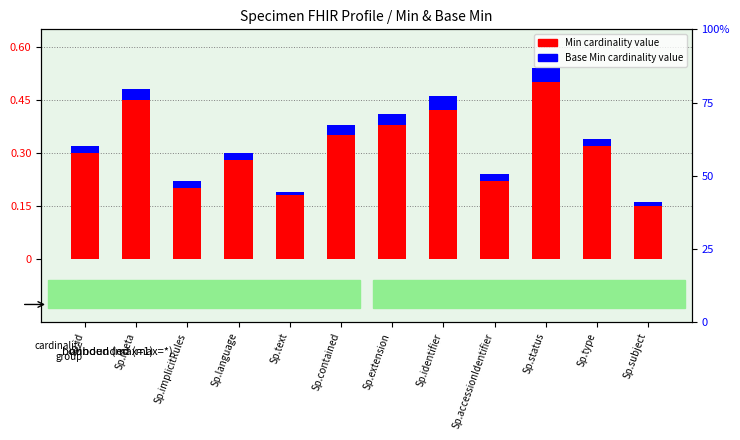

True or false: Min cardinality value has a value of 0.3 at Sp.language.

True